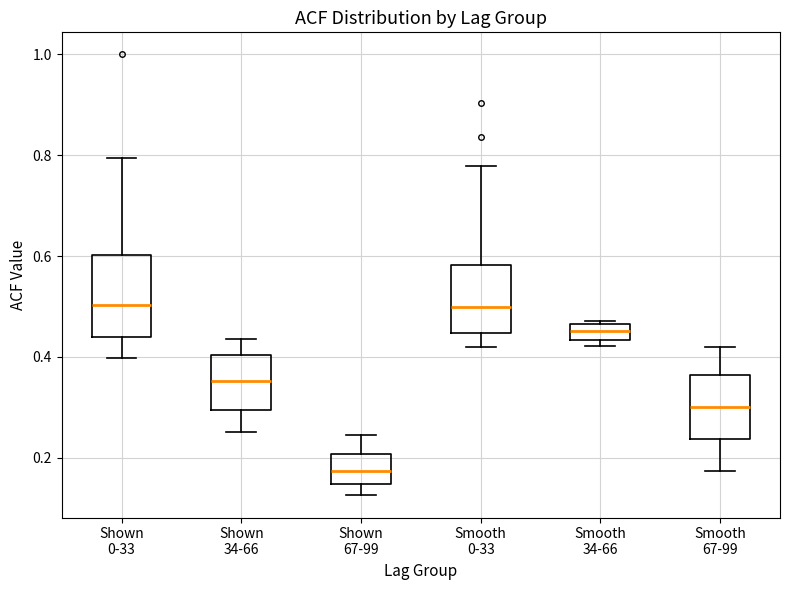

Reading left to right, read every box against the y-axis: the position of its median line, the range the box covers, and the ends of its whiskers. The values are not printed on the chart, so give them approximately, as read against the axis.

Shown 0-33: median 0.50, box 0.44 to 0.60, whiskers 0.40 to 0.80
Shown 34-66: median 0.36, box 0.30 to 0.40, whiskers 0.26 to 0.44
Shown 67-99: median 0.18, box 0.14 to 0.20, whiskers 0.12 to 0.24
Smooth 0-33: median 0.50, box 0.44 to 0.58, whiskers 0.42 to 0.78
Smooth 34-66: median 0.46 (inside the box), box 0.44 to 0.46, whiskers 0.42 to 0.48
Smooth 67-99: median 0.30, box 0.24 to 0.36, whiskers 0.18 to 0.42